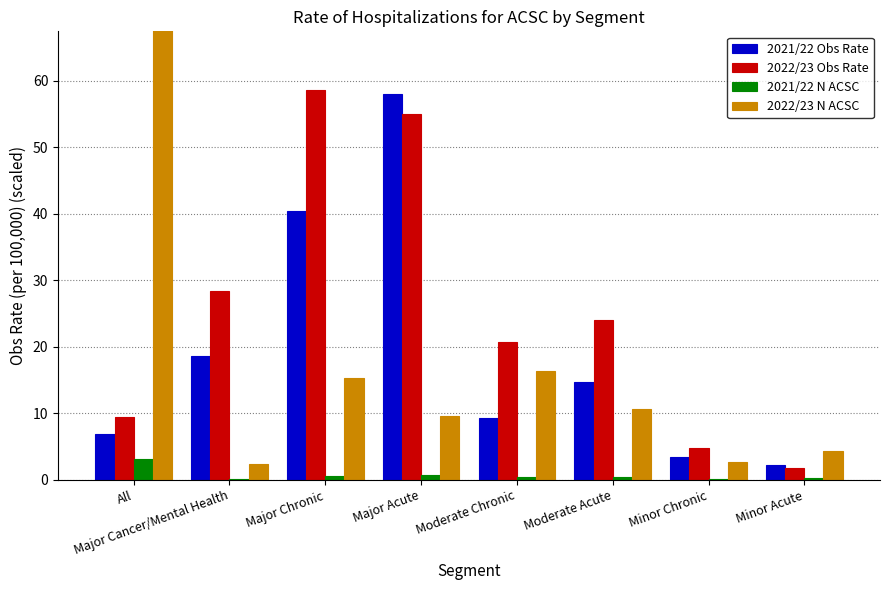

Reading left to right, extract all data points from this chart.

2021/22 Obs Rate: All=6.9	Major Cancer/Mental Health=18.6	Major Chronic=40.4	Major Acute=58.0	Moderate Chronic=9.2	Moderate Acute=14.7	Minor Chronic=3.5	Minor Acute=2.2
2022/23 Obs Rate: All=9.4	Major Cancer/Mental Health=28.4	Major Chronic=58.6	Major Acute=54.9	Moderate Chronic=20.7	Moderate Acute=24.1	Minor Chronic=4.8	Minor Acute=1.8
2021/22 N ACSC: All=3.2	Major Cancer/Mental Health=0.1	Major Chronic=0.6	Major Acute=0.7	Moderate Chronic=0.5	Moderate Acute=0.4	Minor Chronic=0.1	Minor Acute=0.3
2022/23 N ACSC: All=69.7	Major Cancer/Mental Health=2.3	Major Chronic=15.3	Major Acute=9.7	Moderate Chronic=16.3	Moderate Acute=10.7	Minor Chronic=2.7	Minor Acute=4.3